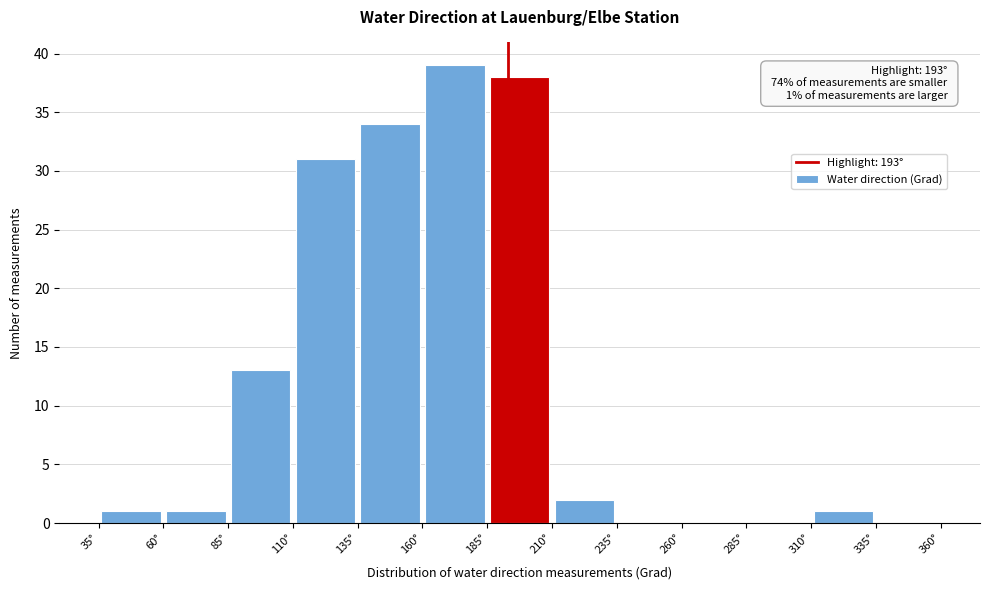

Which range on the x-axis has the tallest bar?

160 to 185